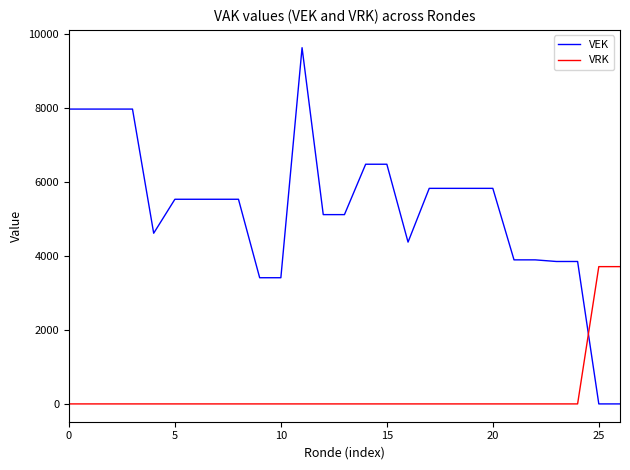

Reading right to left, extract all data points from this chart.

VEK: 0	0	3850	3850	3894	3894	5827	5827	5827	5827	4374	6479	6479	5117	5117	9629	3411	3411	5532	5532	5532	5532	4614	7970	7970	7970	7970
VRK: 3711	3711	0	0	0	0	0	0	0	0	0	0	0	0	0	0	0	0	0	0	0	0	0	0	0	0	0